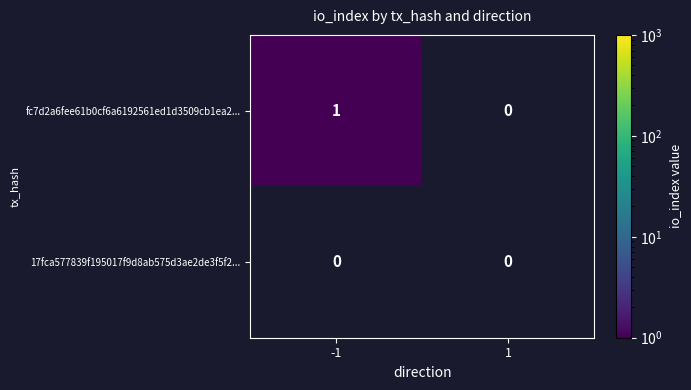

Is the value of 17fca577839f195017f9d8ab575d3ae2de3f5f2... at -1 greater than the value of fc7d2a6fee61b0cf6a6192561ed1d3509cb1ea2... at -1?

No